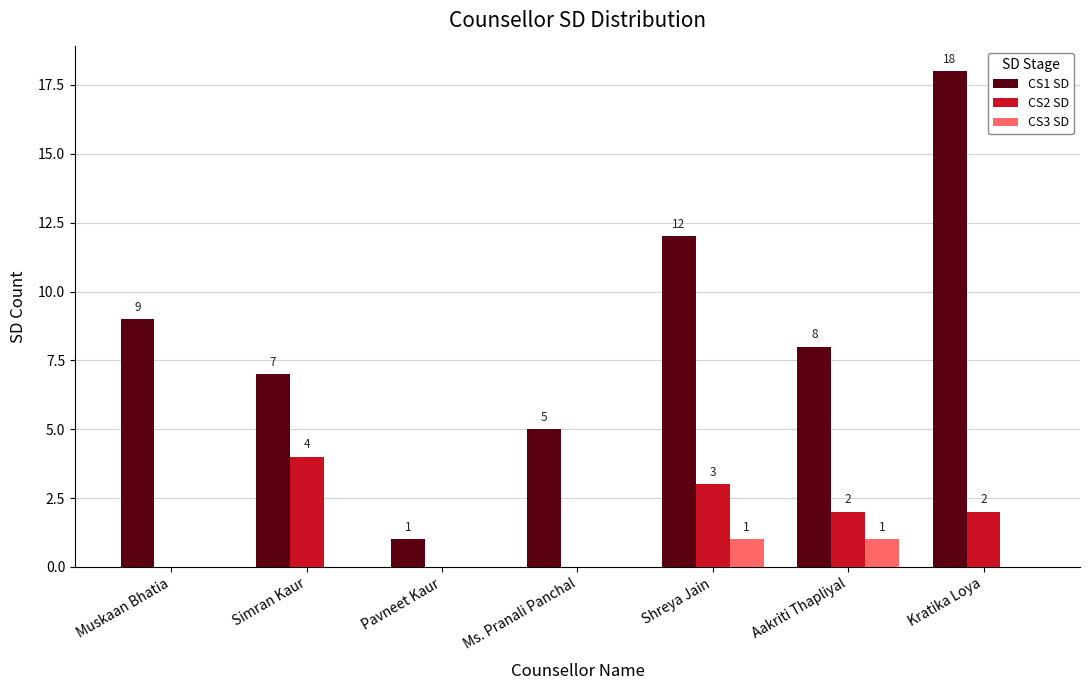

True or false: CS1 SD has a value of 9 at Muskaan Bhatia.

True